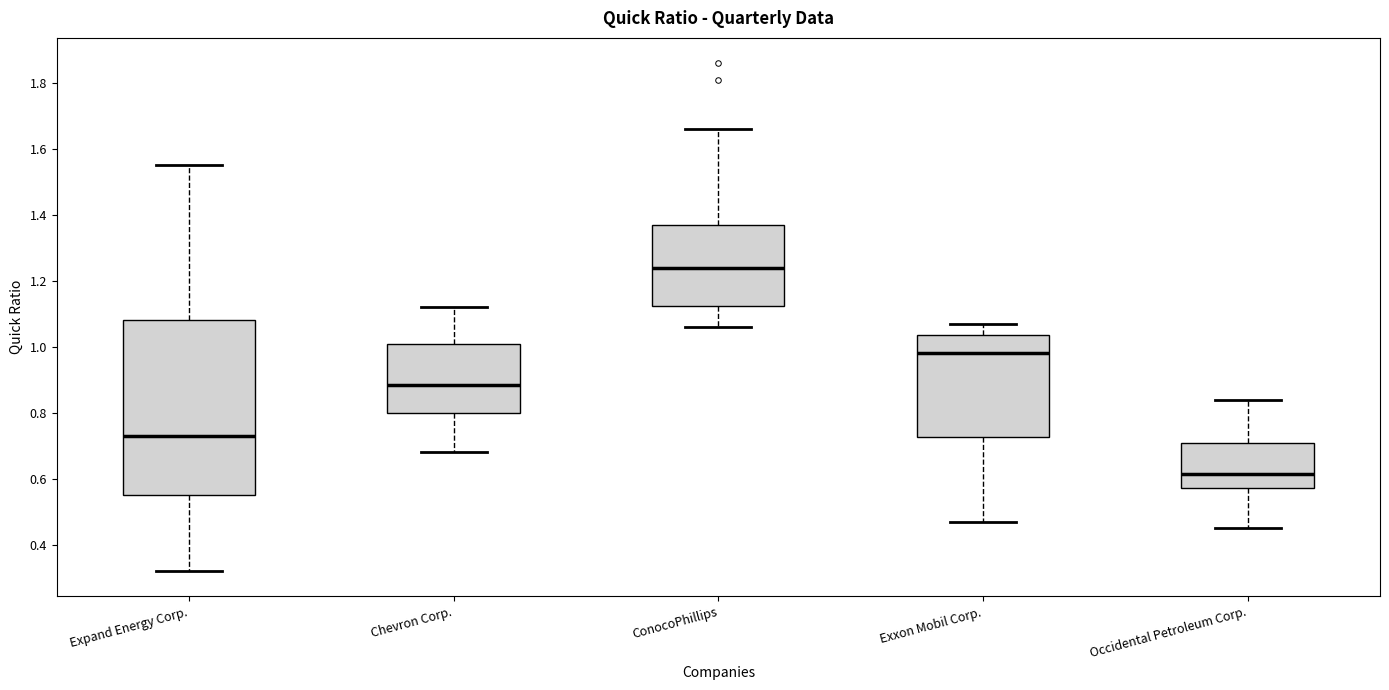

Where does the median line of the box for Occidental Petroleum Corp. sit on the y-axis? The values are not printed on the chart, so give them approximately, as read against the axis.

0.62